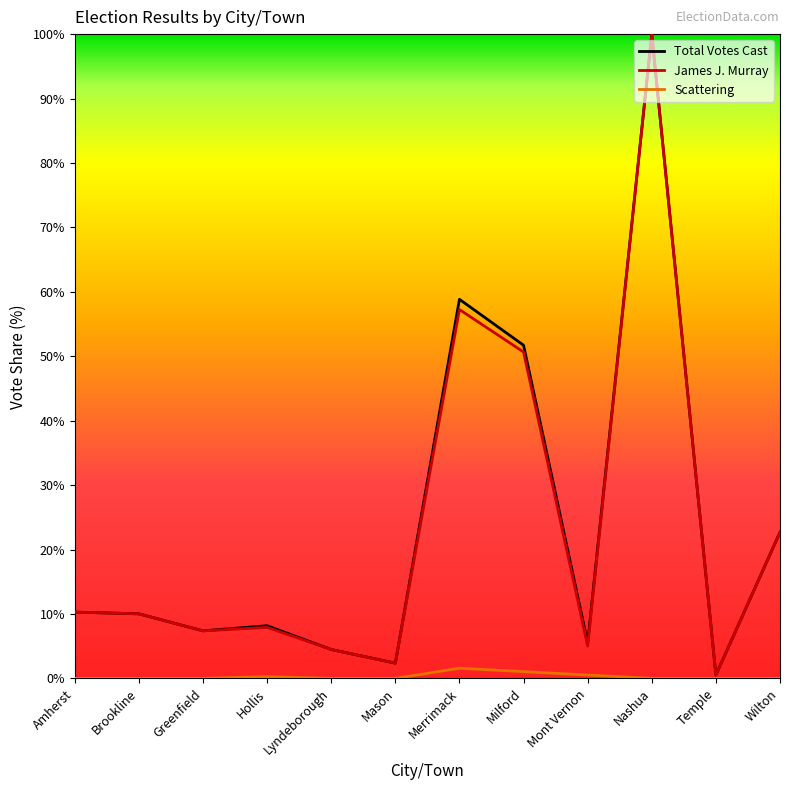

What is the maximum value shown in the chart?

100.0